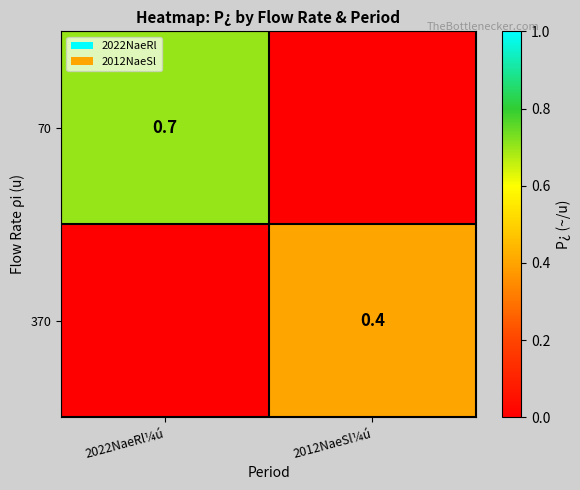

The 370 series shows 0.4 at 2012NaeSl¼ú. True or false?

True